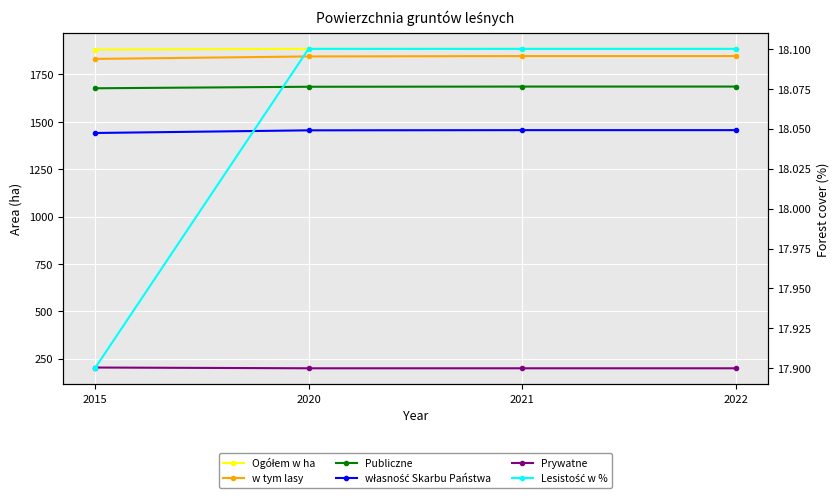

How many lines are shown in the chart?

6